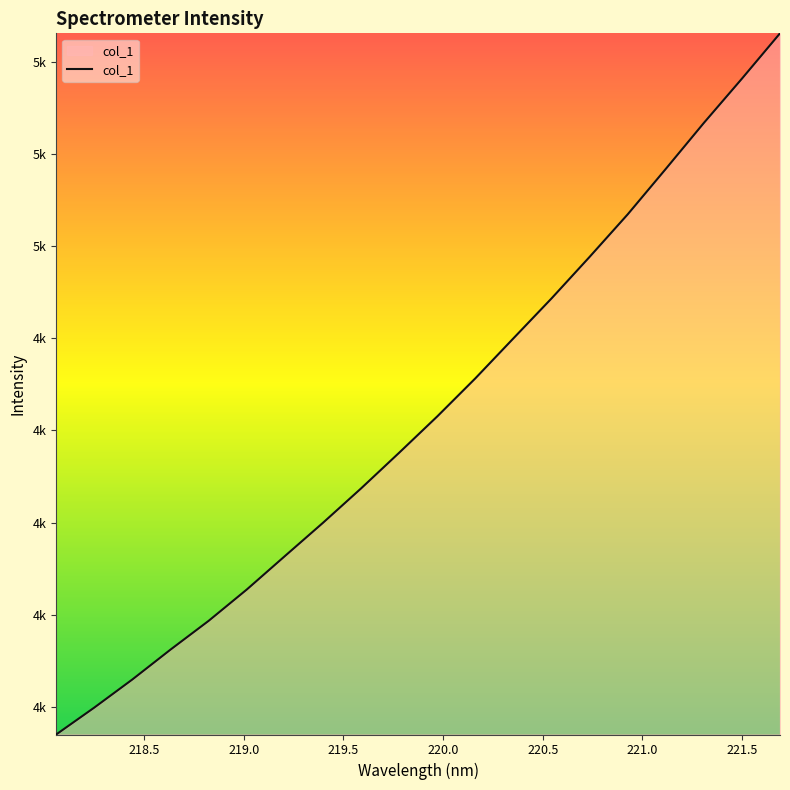

Does the chart display data point markers on the line(s)?

No